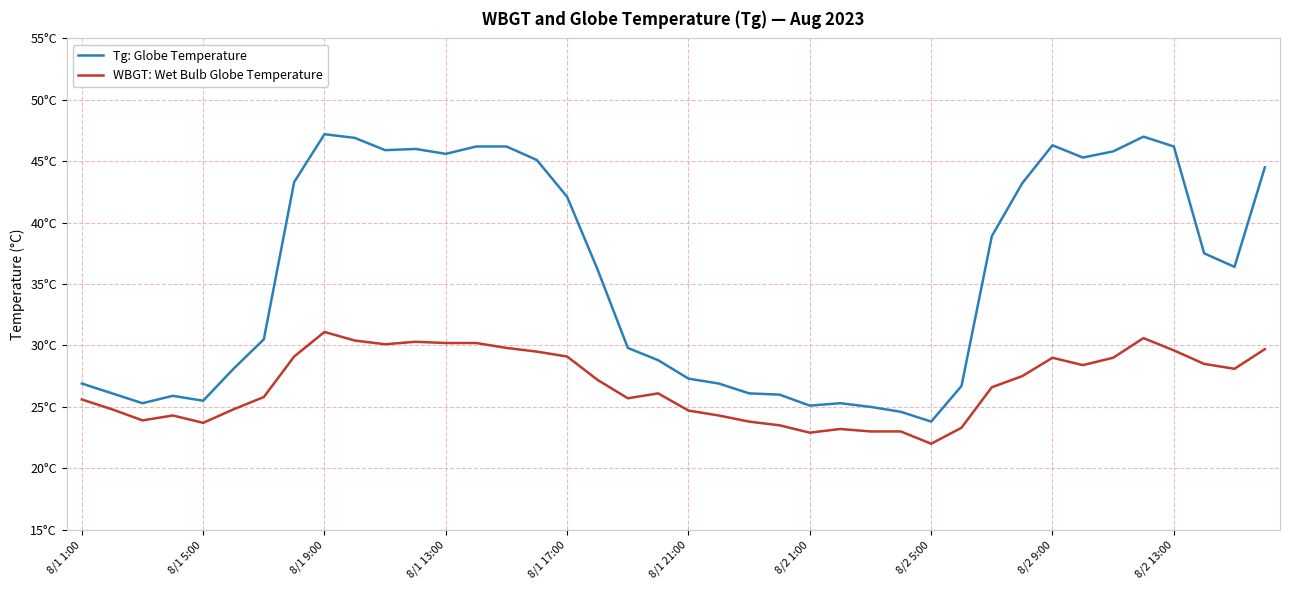

Is this an area chart (filled region under the line)?

No